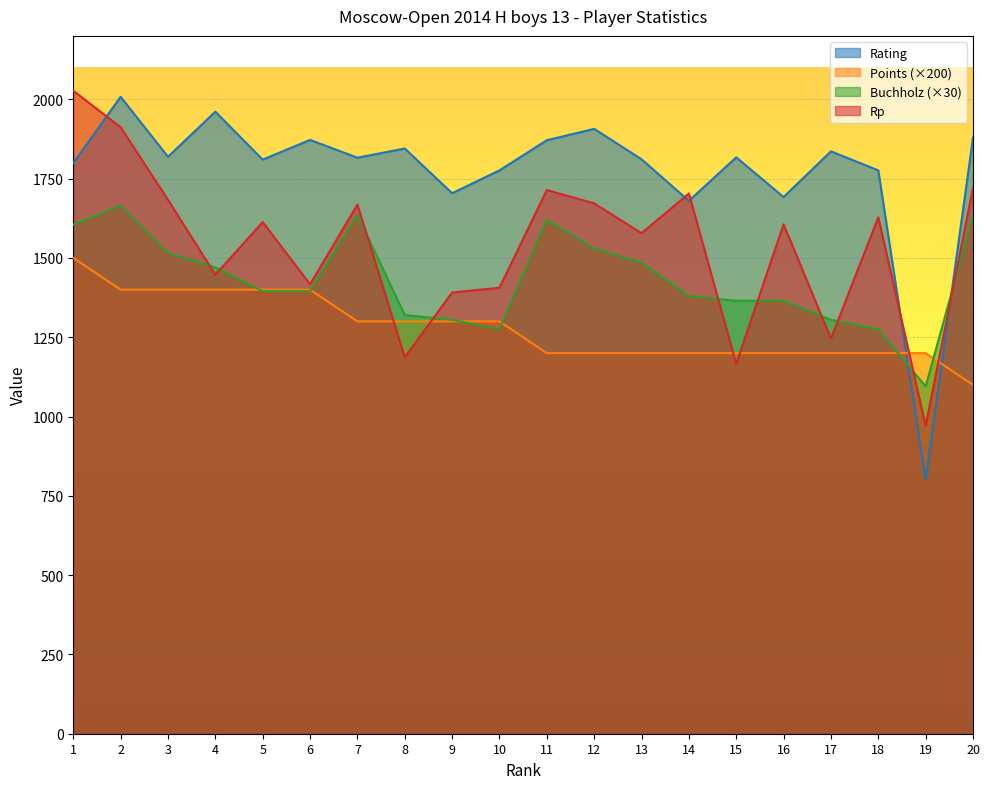

Reading left to right, list all the values displayed in this chart.

Rating: 1=1799	2=2008	3=1819	4=1961	5=1810	6=1872	7=1816	8=1845	9=1704	10=1776	11=1871	12=1907	13=1811	14=1680	15=1817	16=1692	17=1836	18=1776	19=800	20=1879
Points: 1=1500	2=1400	3=1400	4=1400	5=1400	6=1400	7=1300	8=1300	9=1300	10=1300	11=1200	12=1200	13=1200	14=1200	15=1200	16=1200	17=1200	18=1200	19=1200	20=1100
Buchholz: 1=1605	2=1665	3=1515	4=1470	5=1395	6=1395	7=1635	8=1320	9=1305	10=1275	11=1620	12=1530	13=1485	14=1380	15=1365	16=1365	17=1305	18=1275	19=1095	20=1635
Rp: 1=2027	2=1912	3=1683	4=1447	5=1613	6=1417	7=1668	8=1187	9=1391	10=1406	11=1714	12=1672	13=1578	14=1703	15=1166	16=1606	17=1246	18=1628	19=971	20=1721